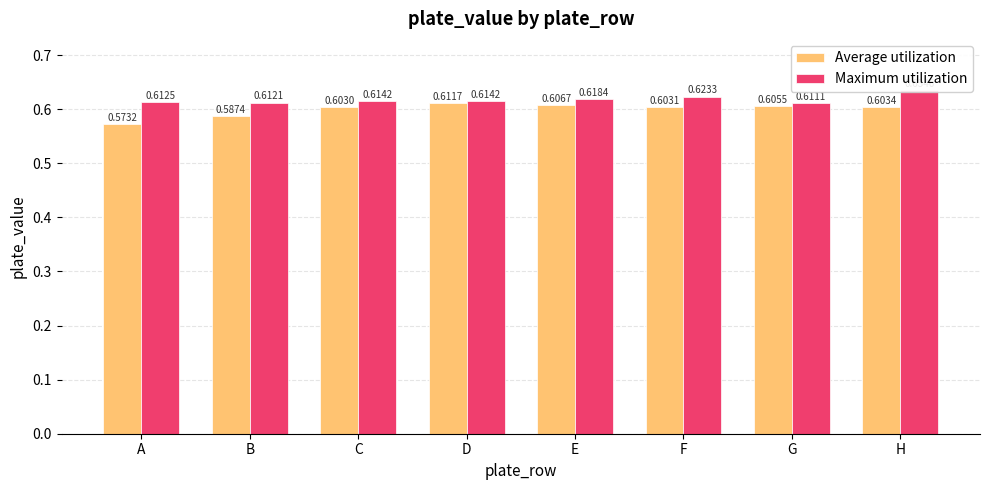

At C, list the series in order from largest to smallest.

Maximum utilization, Average utilization